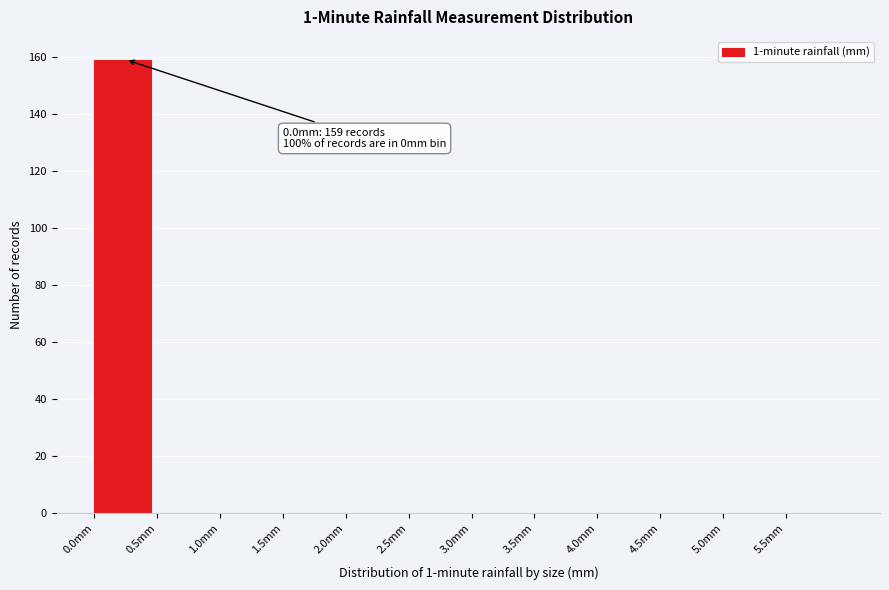

Over which range of the x-axis is the bar tallest?

0.0 to 0.5